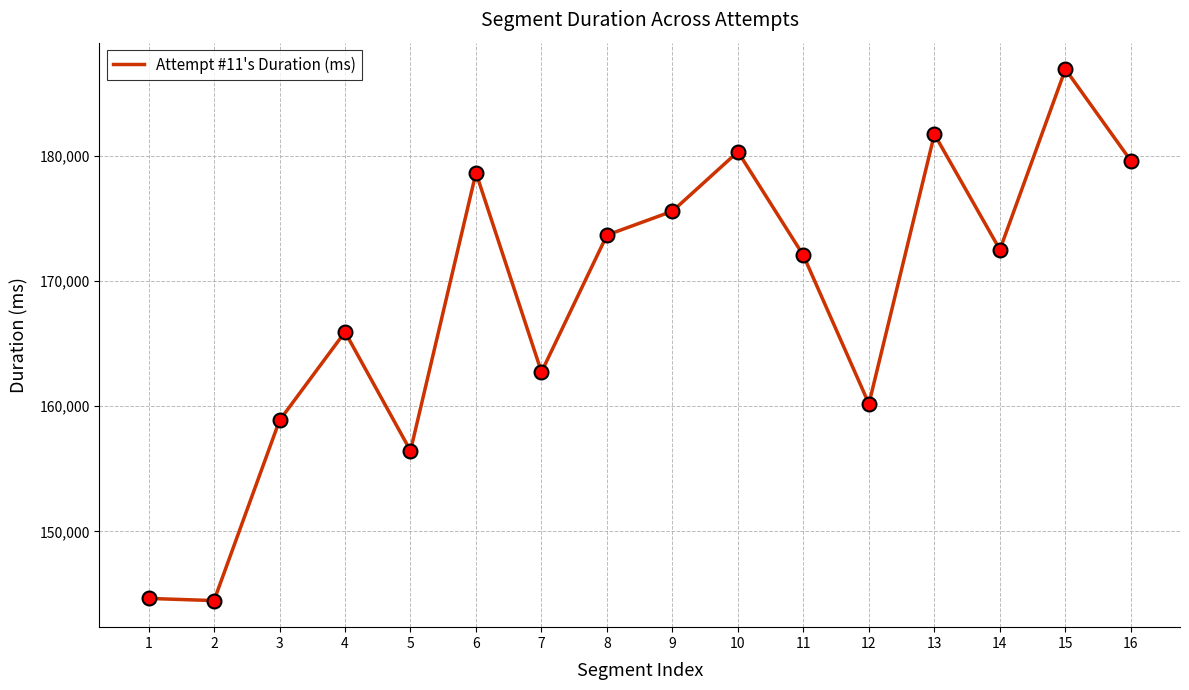

Which has a higher value, 4 or 8?

8